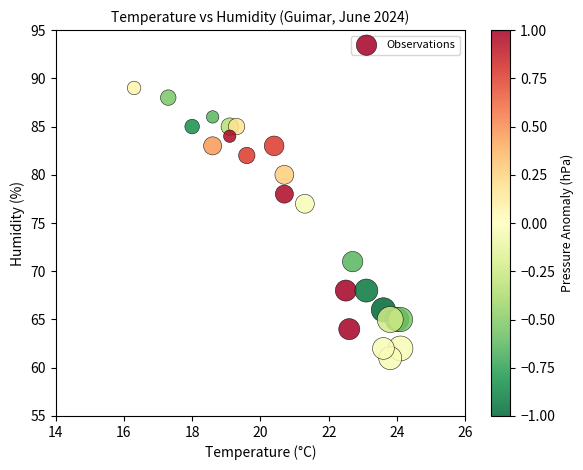

What Y value in the scatter plot is closest to 75?

77